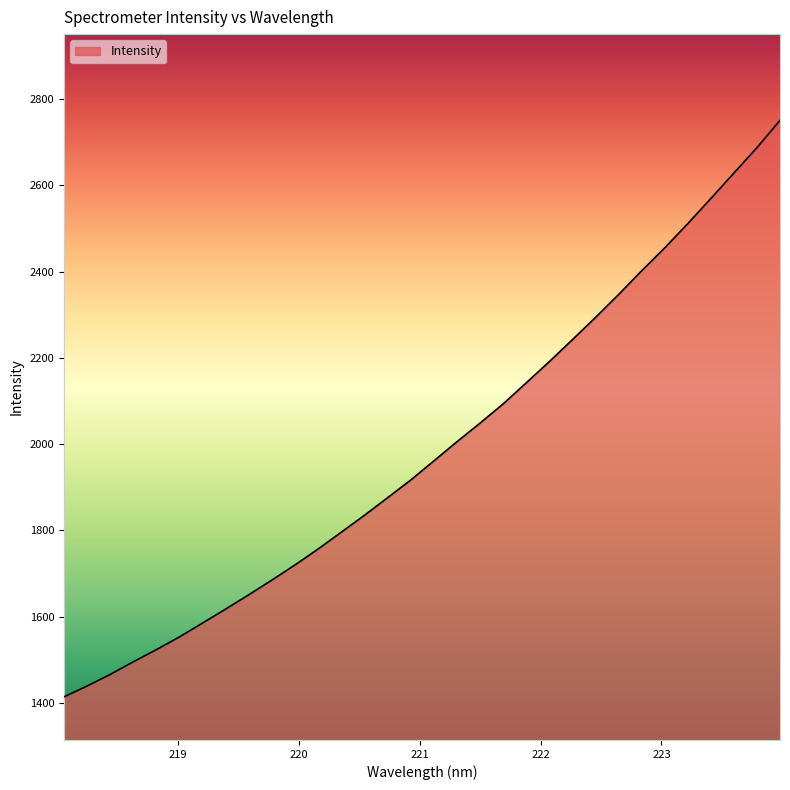

What is the difference between the maximum and minimum values?

1337.1